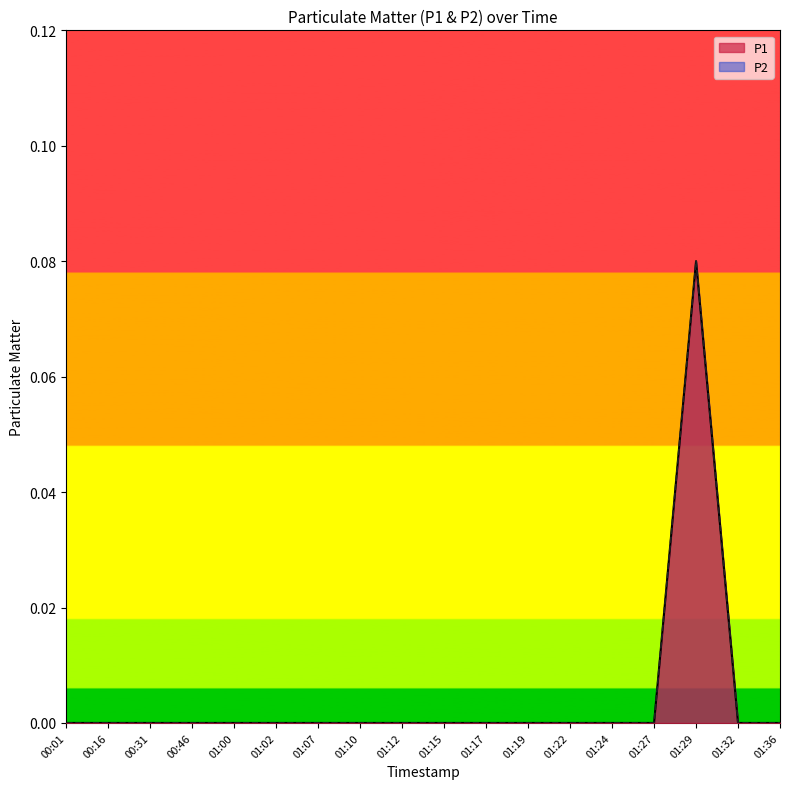

True or false: P1 and P2 intersect in this chart.

False